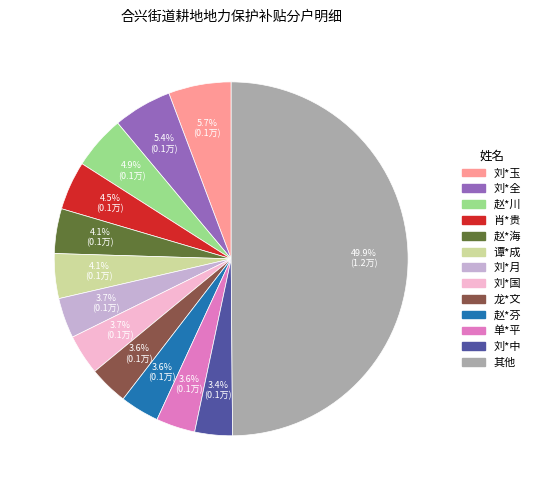

How many slices are in this pie chart?

13